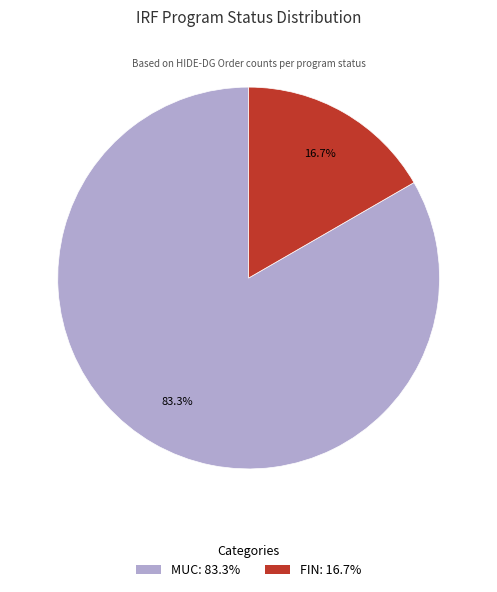

Combined, do FIN and MUC account for over 50%?

Yes